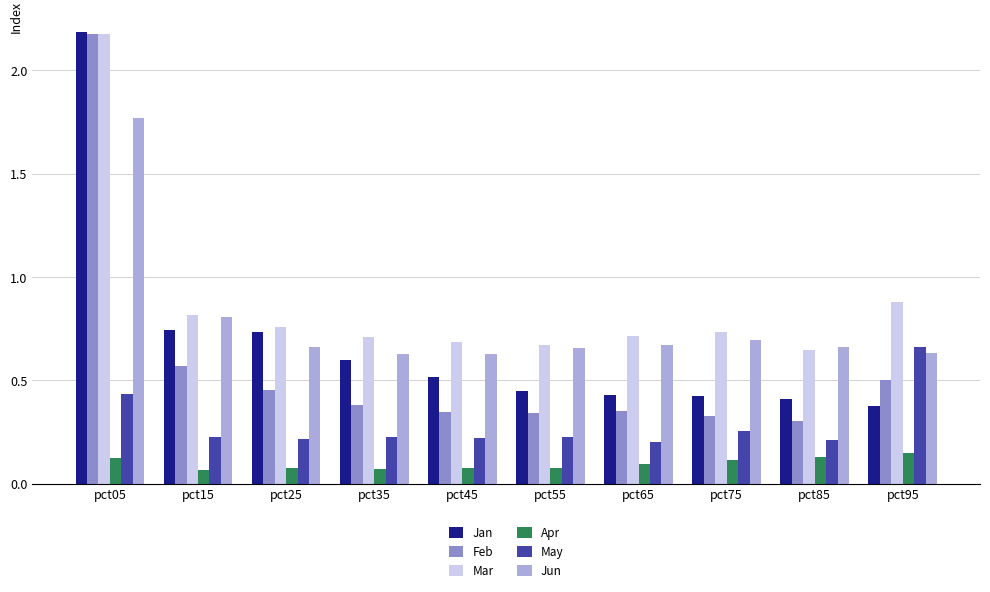

Does the chart contain any negative values?

No